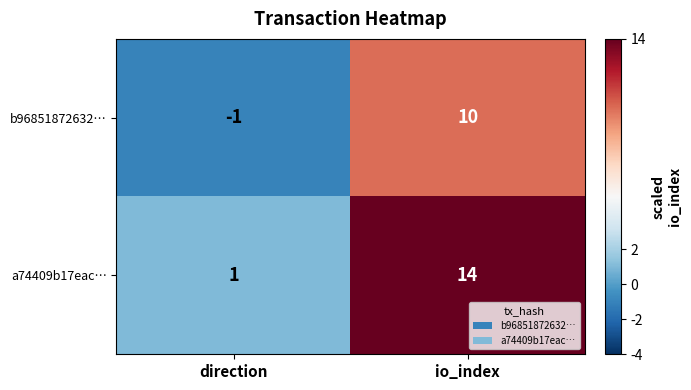

Which series changed the most between direction and io_index?

a74409b17eac…